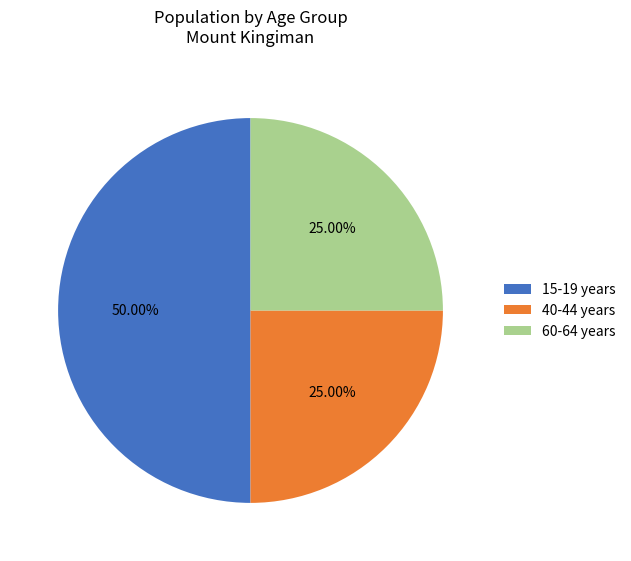

Approximately how many times larger is the value at 60-64 years compared to 15-19 years?

0.5